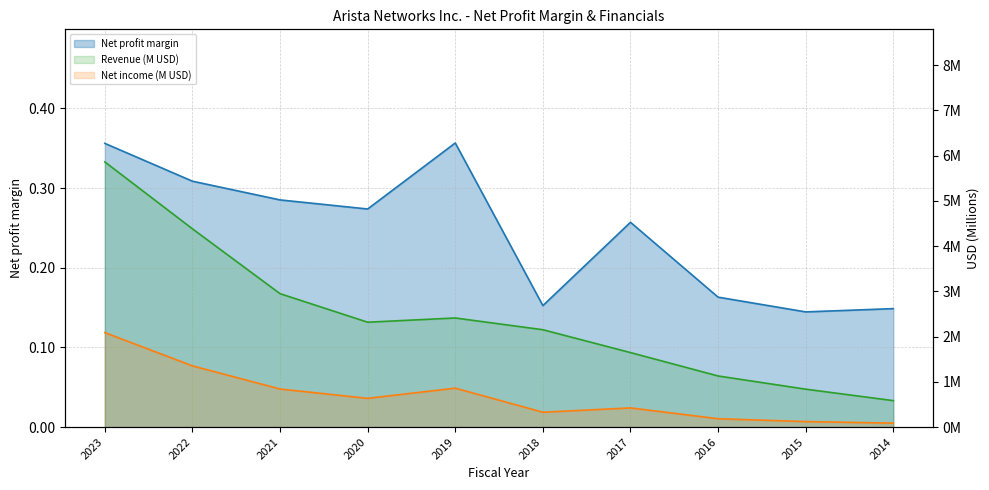

Rank the series by their average value, from lowest to highest.

Net profit margin, Net income, Revenue